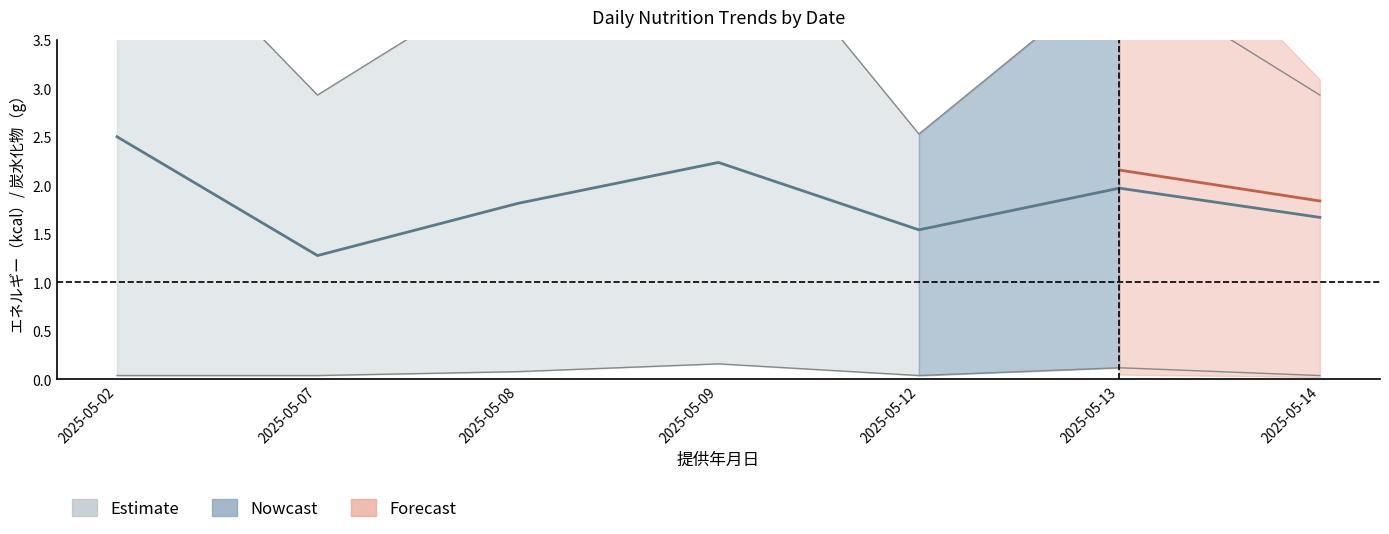

Which has a higher value, 2025-05-07 or 2025-05-14?

2025-05-14